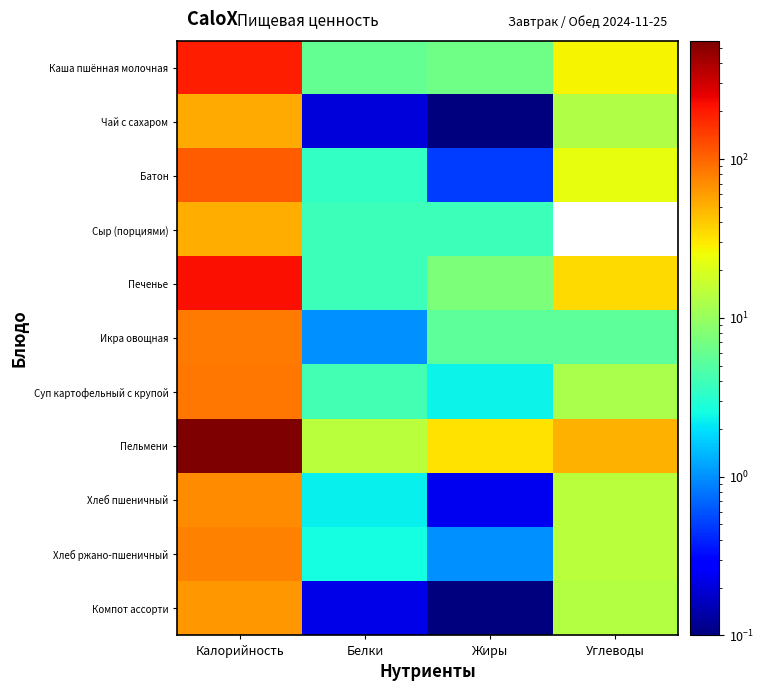

Count the number of data series in this chart.

11